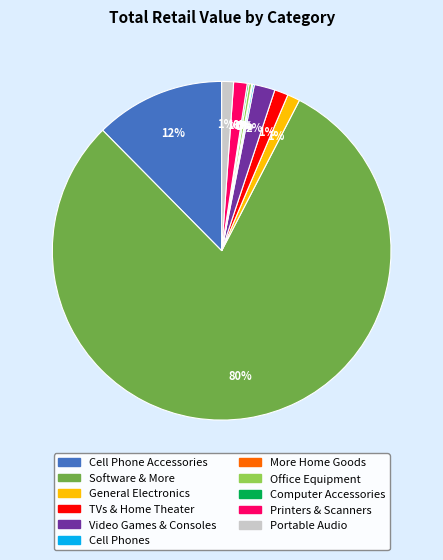

The General Electronics slice represents 11% of the pie. True or false?

False